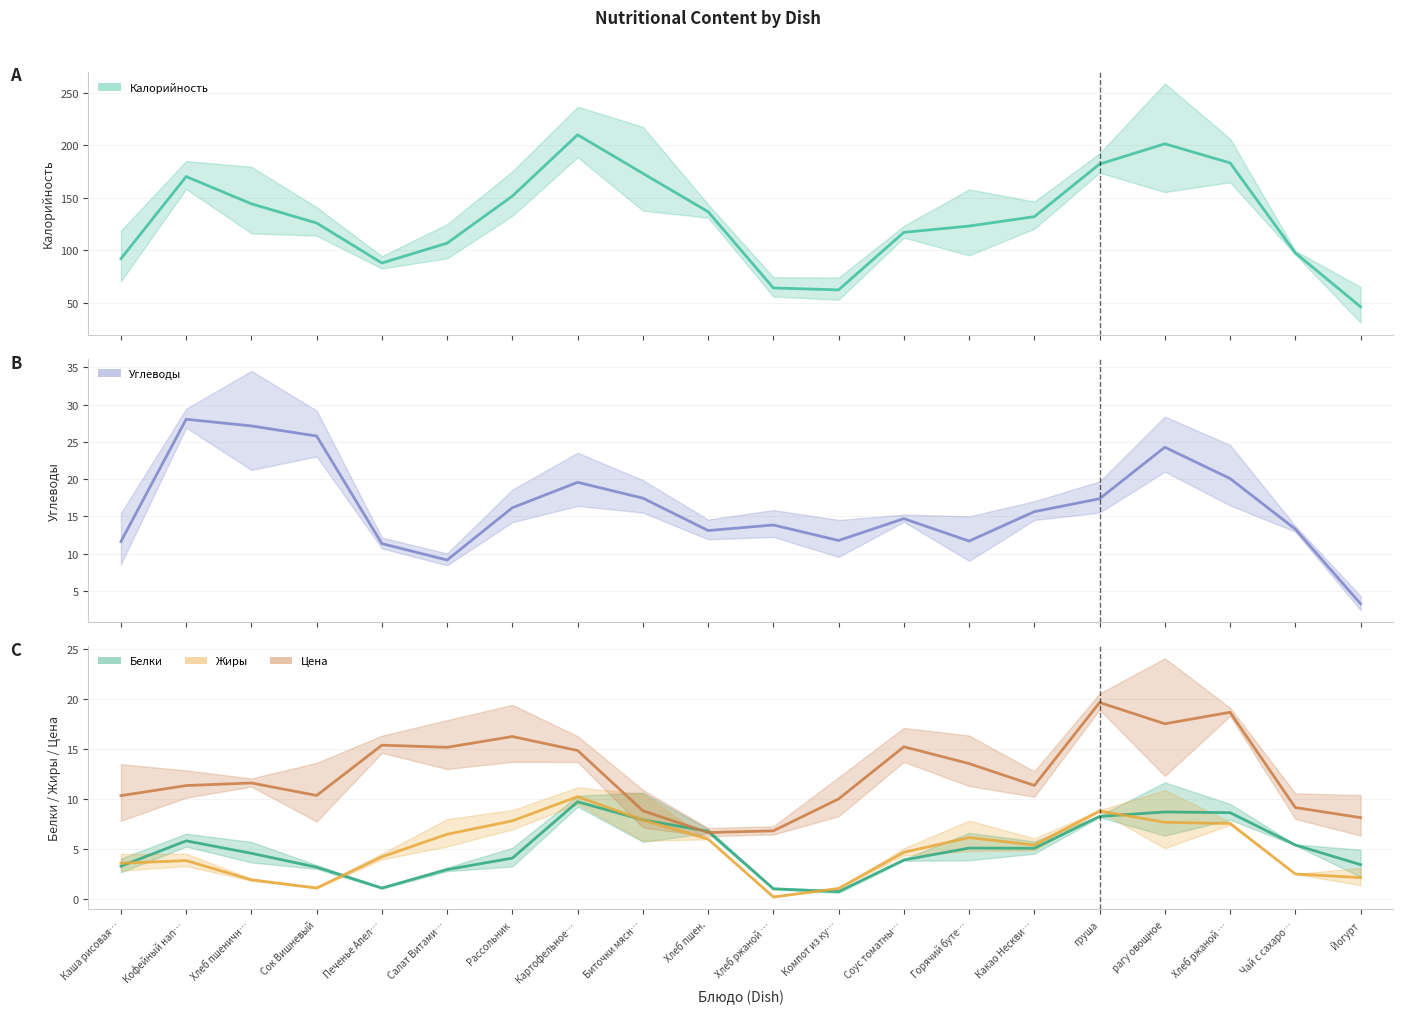

Reading left to right, what are all the values shown in this chart?

Калорийность: 92.1	170.3	144.4	126.1	88.1	106.9	151.7	210.0	173.3	136.8	64.3	62.5	117.2	123.2	132.1	182.1	201.4	183.3	97.7	46.4
Углеводы: 11.6	28.0	27.1	25.8	11.4	9.2	16.2	19.6	17.5	13.1	13.9	11.8	14.7	11.7	15.6	17.4	24.3	20.1	13.3	3.3
Белки: 3.3	5.8	4.6	3.2	1.1	3.0	4.1	9.7	7.9	6.8	1.0	0.8	3.9	5.1	5.1	8.3	8.7	8.7	5.4	3.5
Жиры: 3.6	3.9	1.9	1.1	4.2	6.5	7.8	10.3	7.9	6.0	0.2	1.1	4.7	6.2	5.4	8.8	7.7	7.6	2.5	2.2
Цена: 10.4	11.4	11.6	10.4	15.4	15.2	16.3	14.9	8.8	6.7	6.8	10.0	15.3	13.6	11.4	19.7	17.6	18.7	9.2	8.2